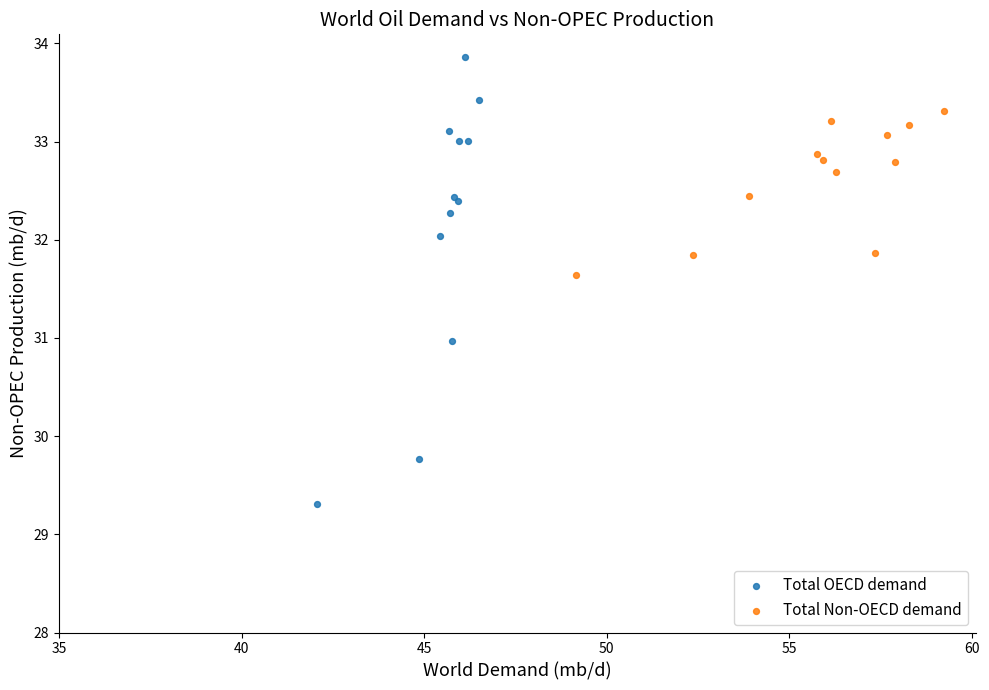

Which series contains the highest Y value?

Total OECD demand